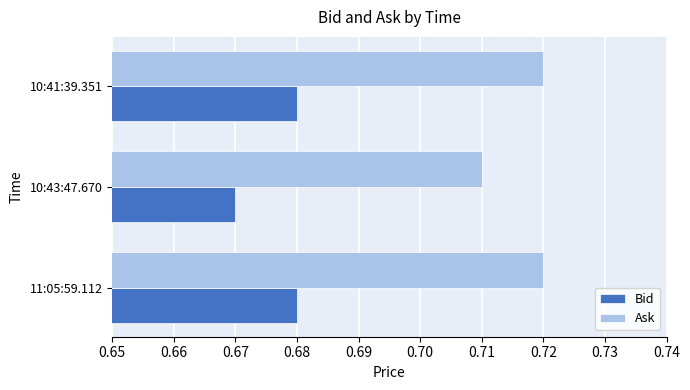

At which category does the chart reach its minimum across all series?

10:43:47.670